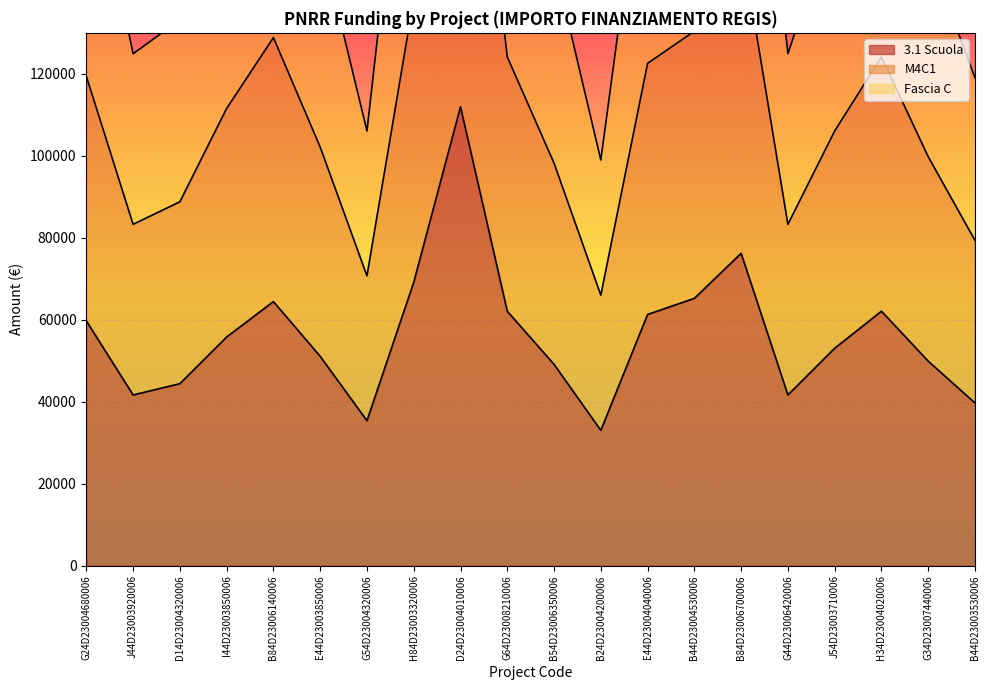

List the series in order of their overall mean, lowest first.

3.1 Scuola, M4C1, Fascia C